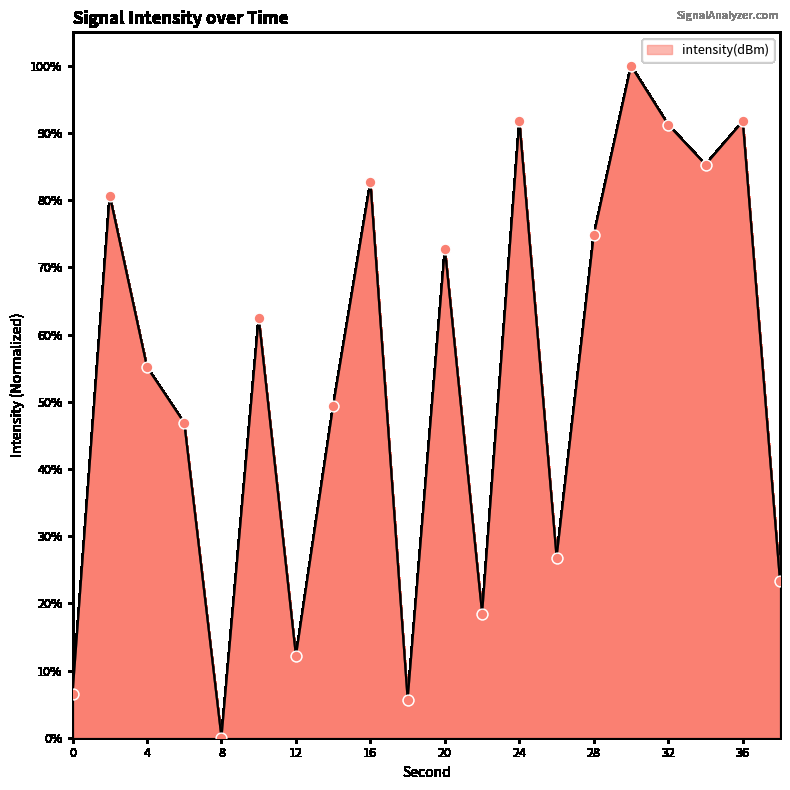

What is the greatest value displayed?

100.0